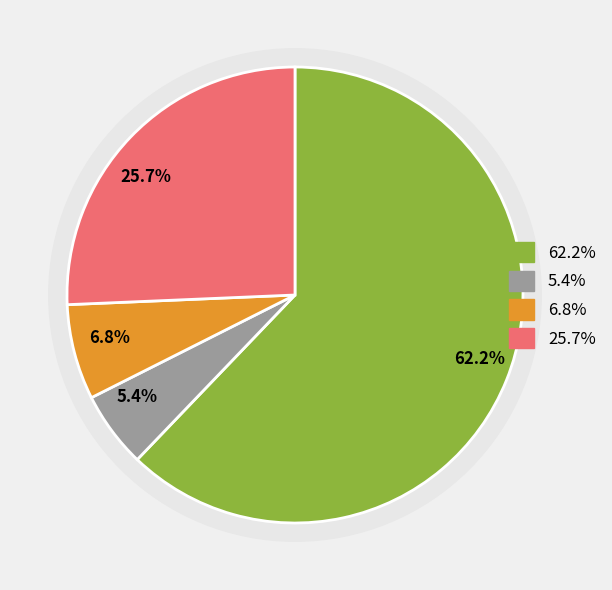

The 4+ slice represents 26% of the pie. True or false?

True